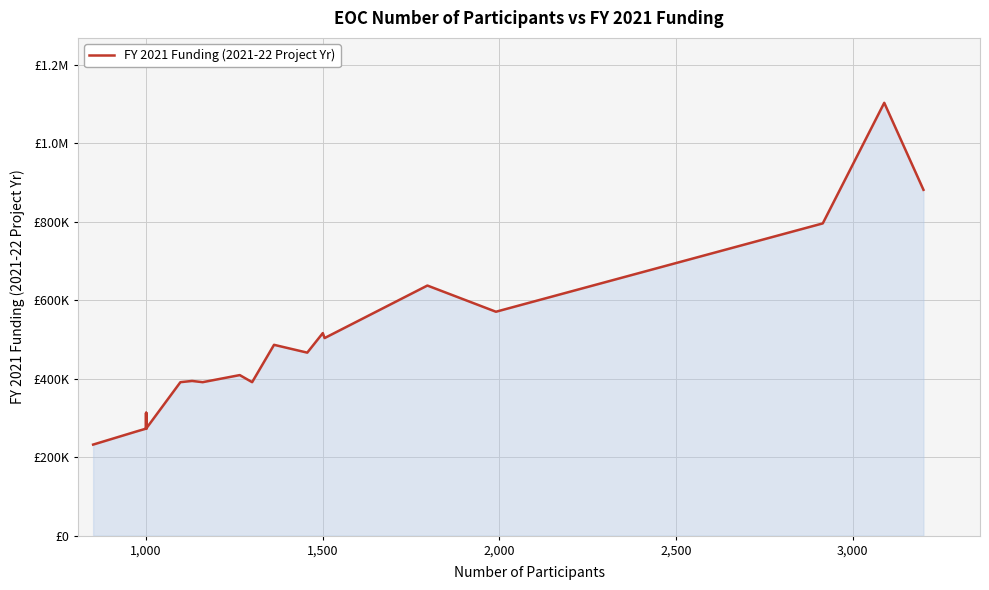

True or false: the data has more than 2 interior local peaks.

True